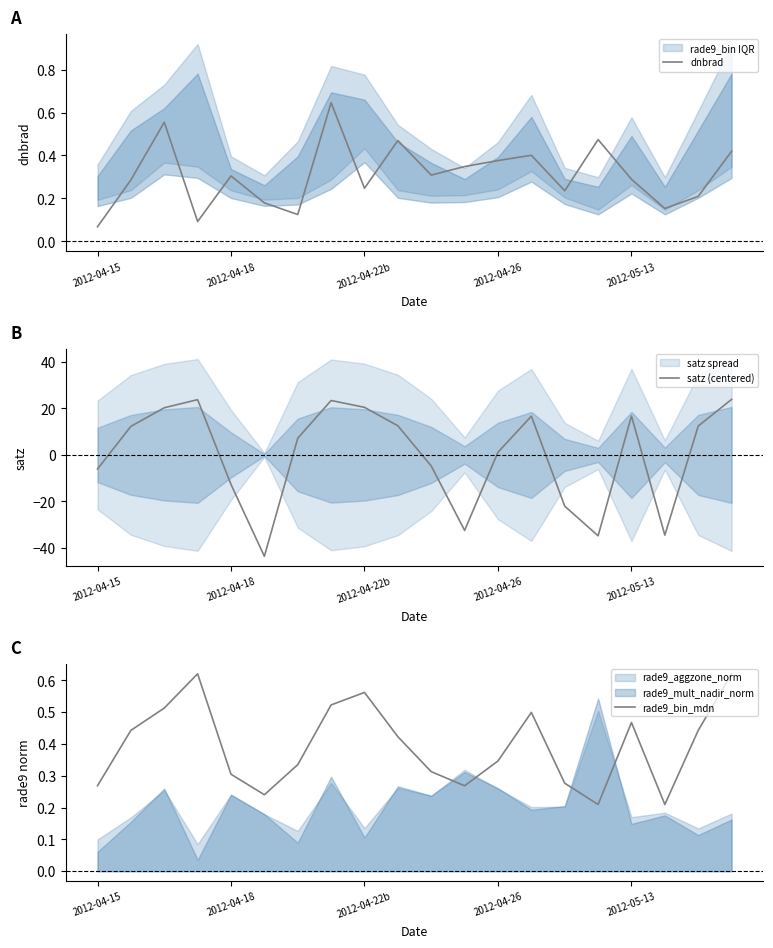

Rank the series by their maximum value, from highest to lowest.

satz (centered), dnbrad, rade9_bin_mdn